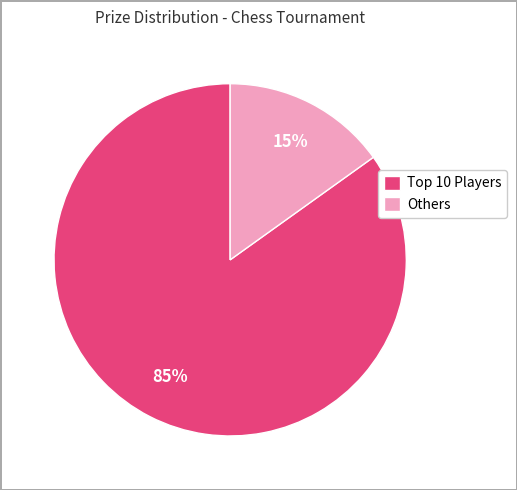

What is the smallest slice in the pie chart?

Others